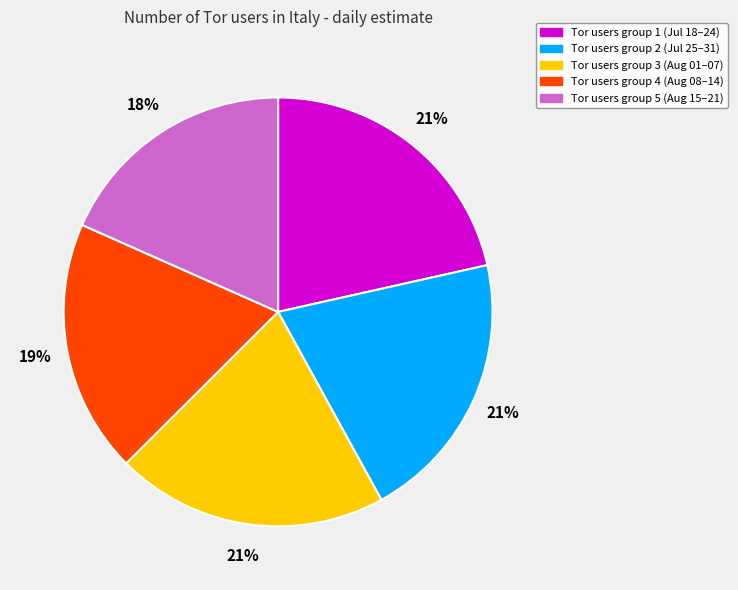

Combined, do Tor users group 4 (Aug 08–14) and Tor users group 2 (Jul 25–31) account for over 50%?

No